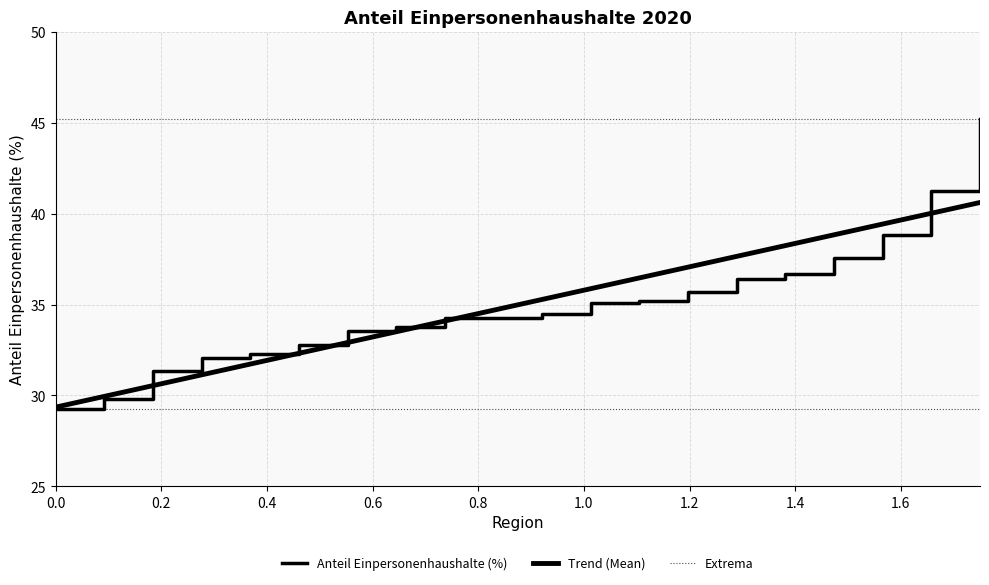

How many data points are less than 34?

8